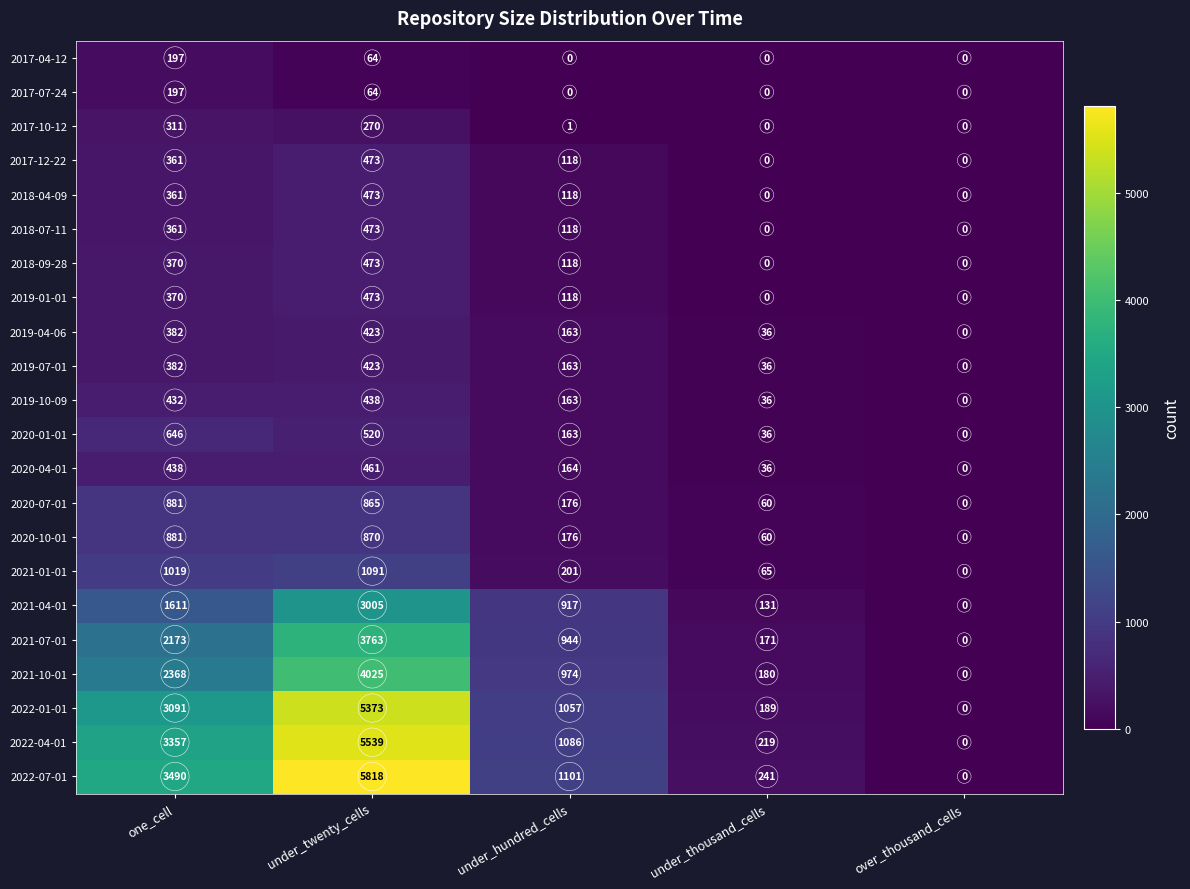

How many series are shown in this chart?

22